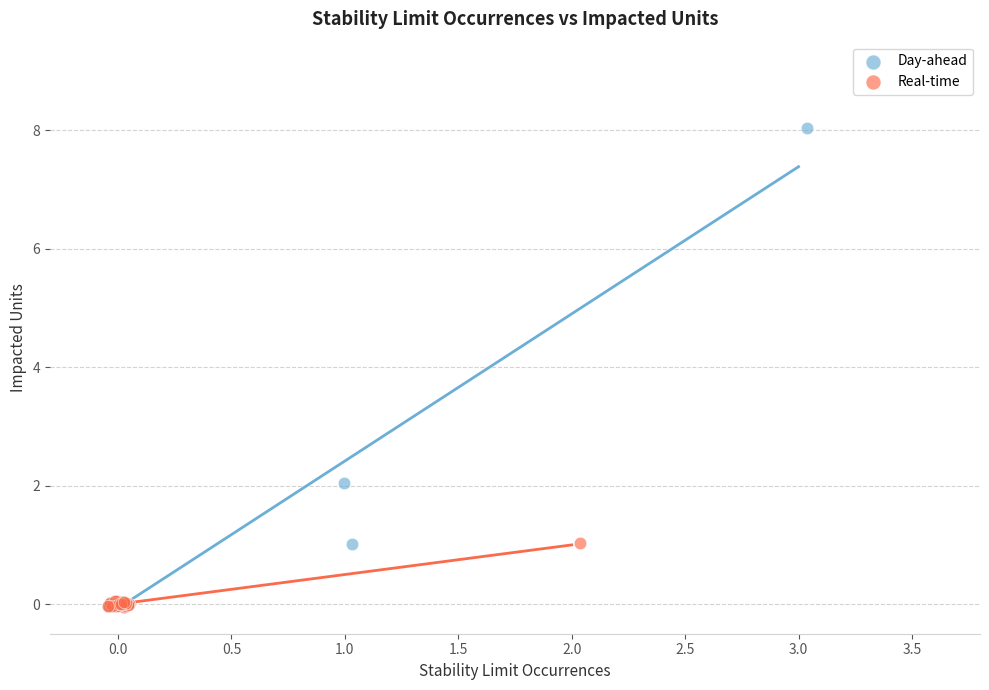

Which series has the widest spread of Y values?

Day-ahead